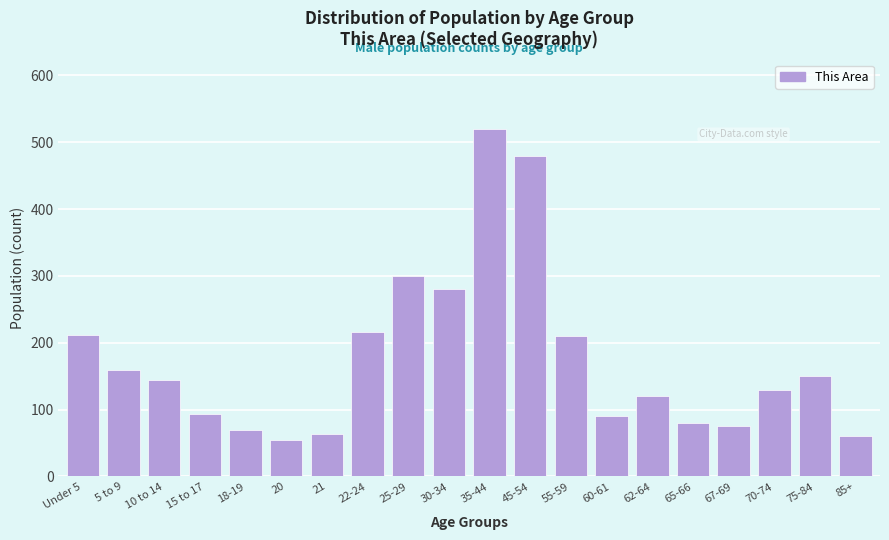

What is the label of the 15th bar from the left?

62-64